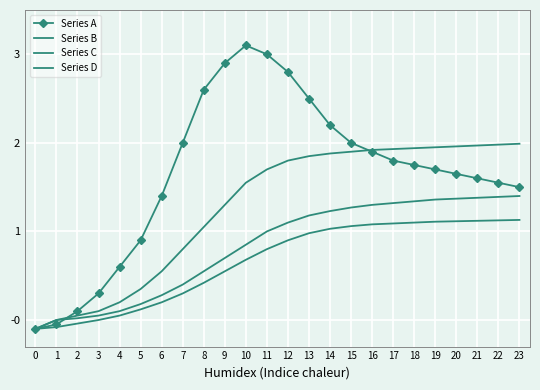

True or false: Series C has more than 0 points higher than both neighbors.

False